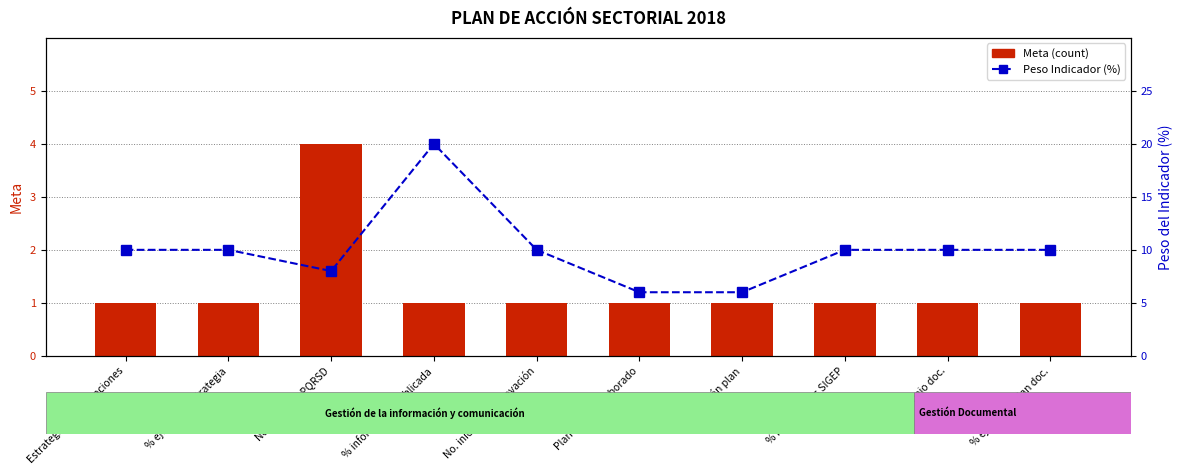

Reading left to right, what are all the values shown in this chart?

Meta (count): 1	1	4	1	1	1	1	1	1	1
Peso Indicador (%): 10	10	8	20	10	6	6	10	10	10